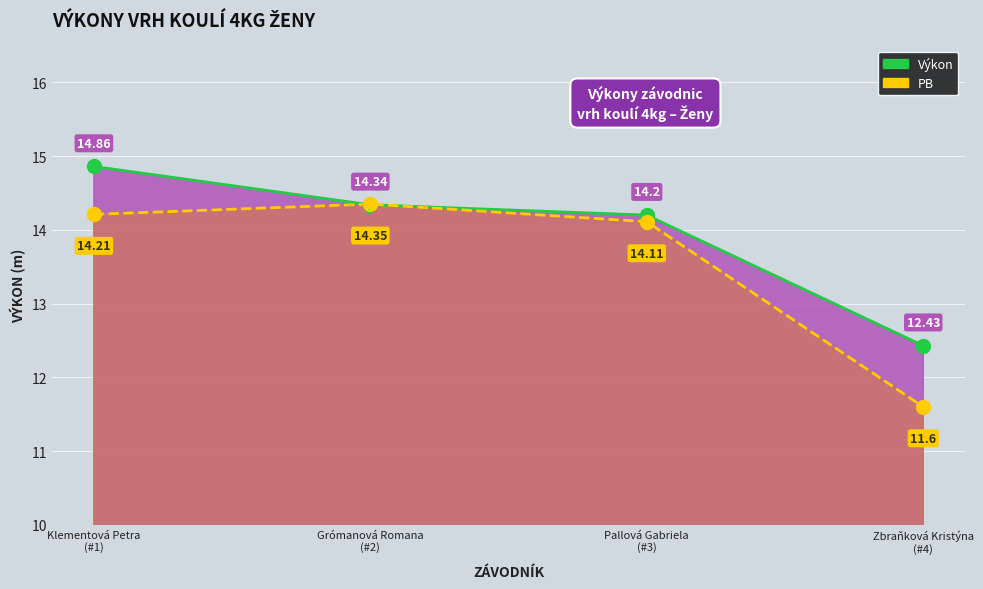

What is the total value across all series at Pallová Gabriela
(#3)?

28.3